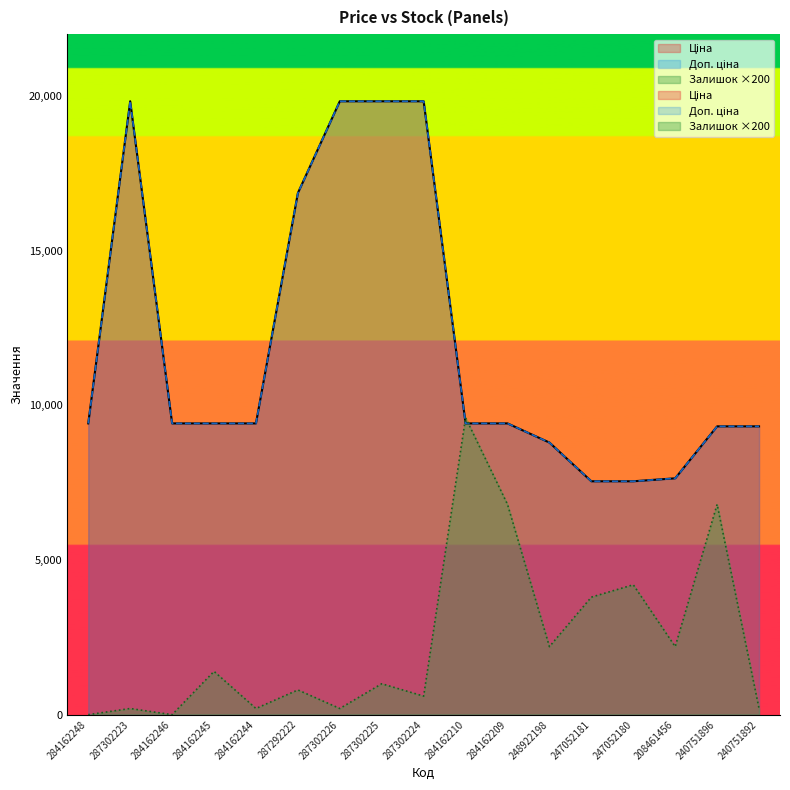

What is the average value of the Ціна series?

11933.1